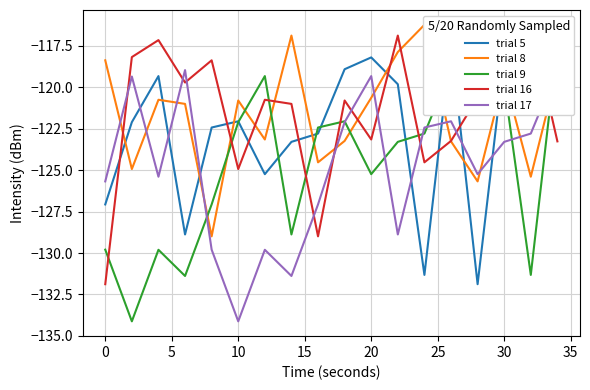

The trial 5 series shows -122.4 at 15. True or false?

True